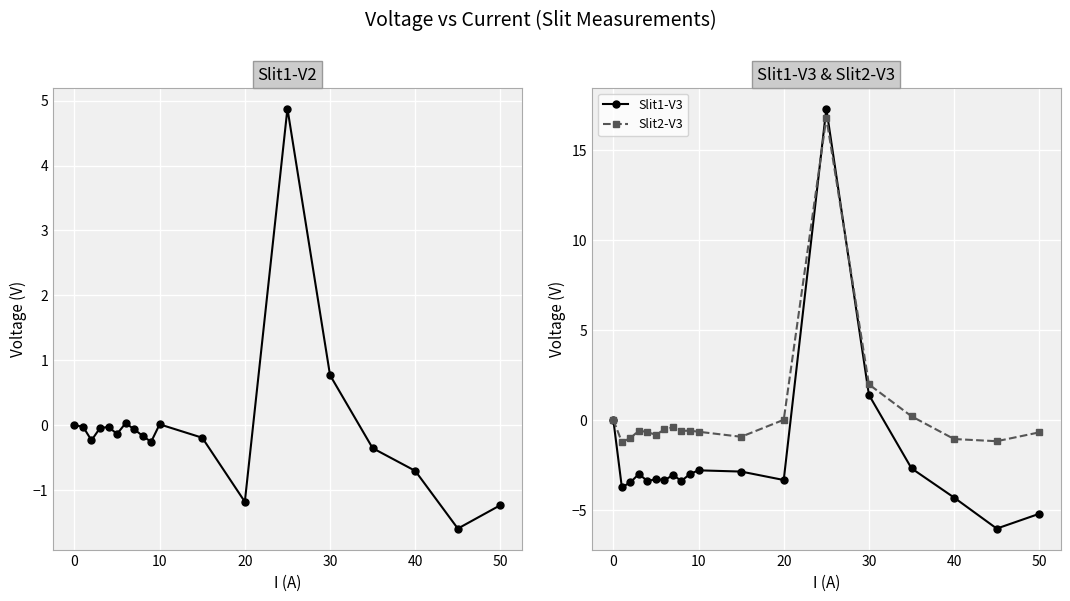

What is the maximum value for Slit1-V3?

17.3